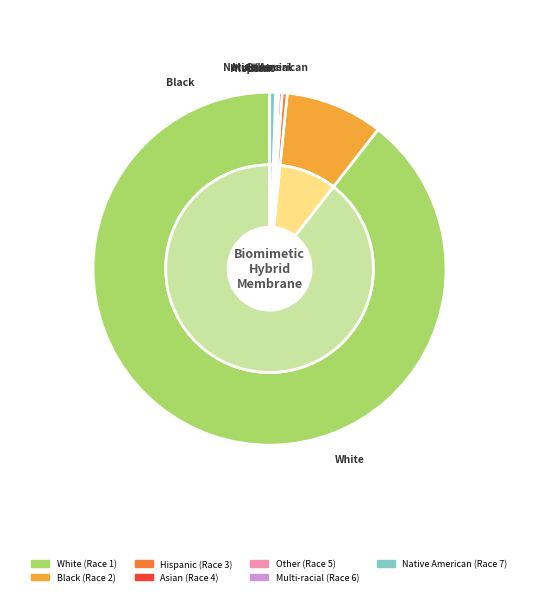

The 1 slice represents 99% of the pie. True or false?

False